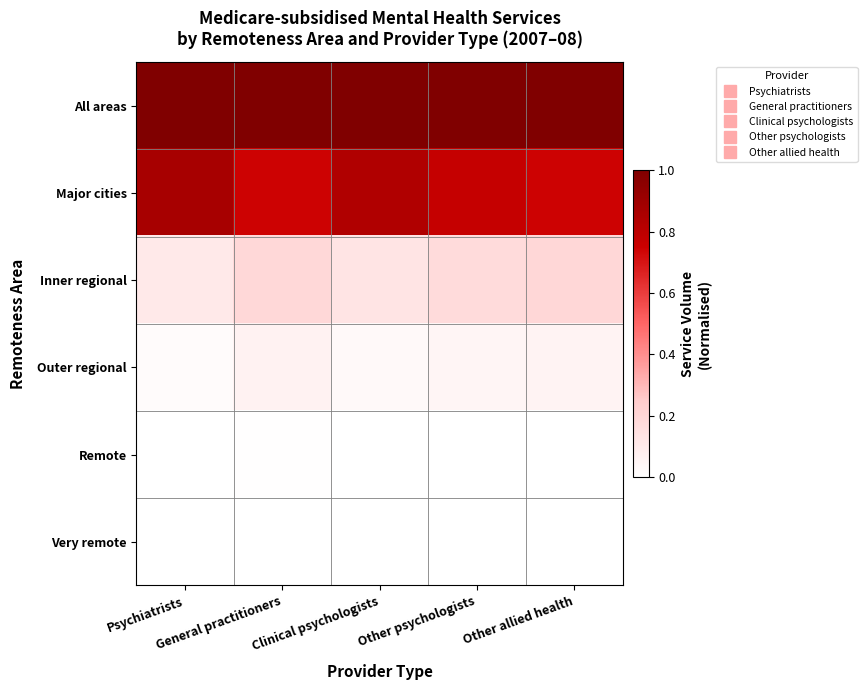

List the series in order of their peak value, lowest first.

Very remote, Remote, Outer regional, Inner regional, Major cities, All areas